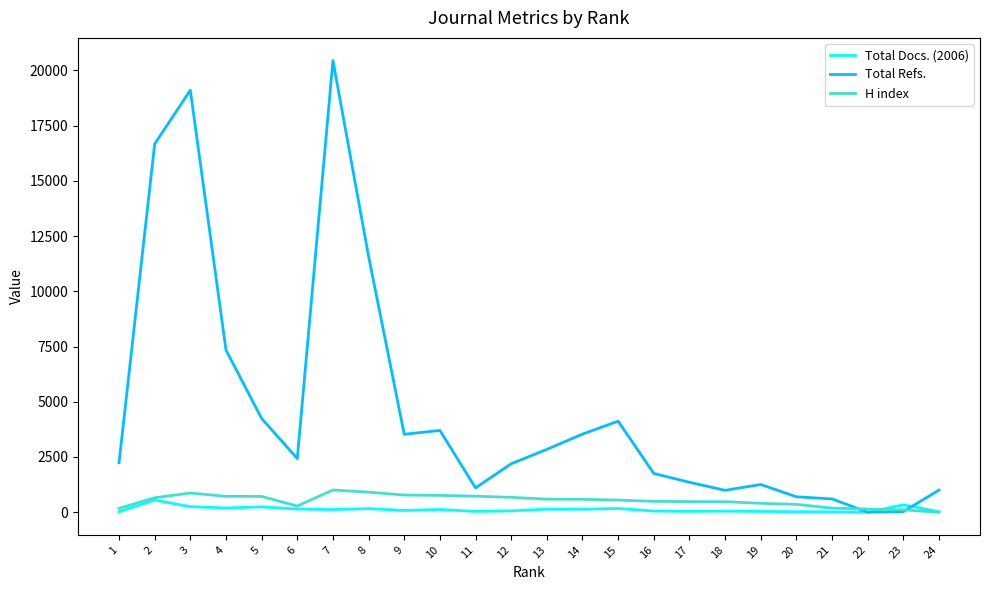

What is the total value across all series at 19?

1694